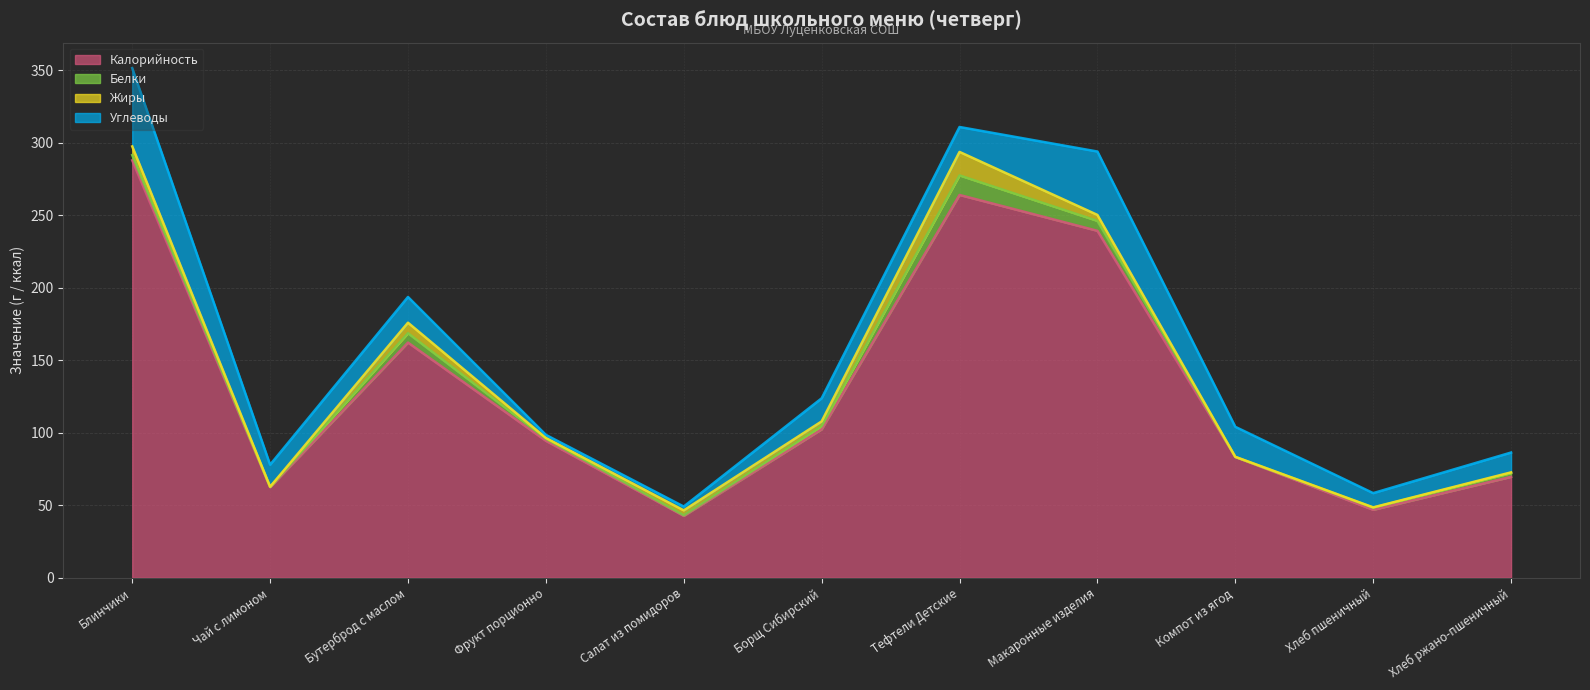

Where do Жиры and Белки first cross each other?

Блинчики and Чай с лимоном